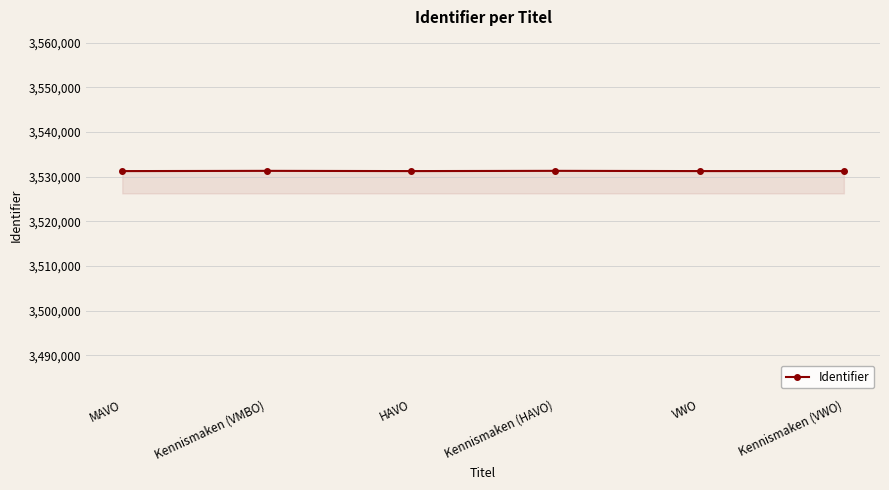

What is the label of the 2nd point from the right?

VWO